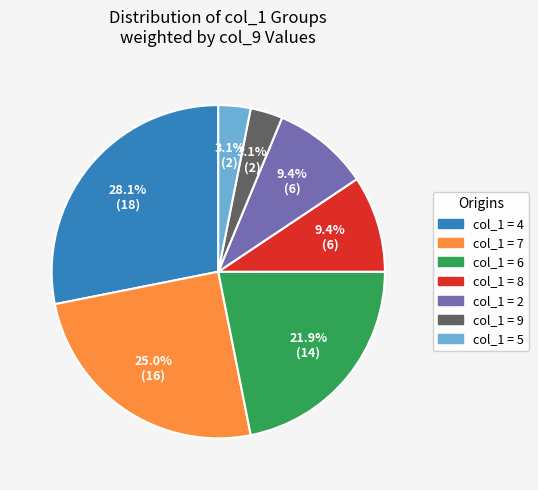

Does any single category account for the majority?

No